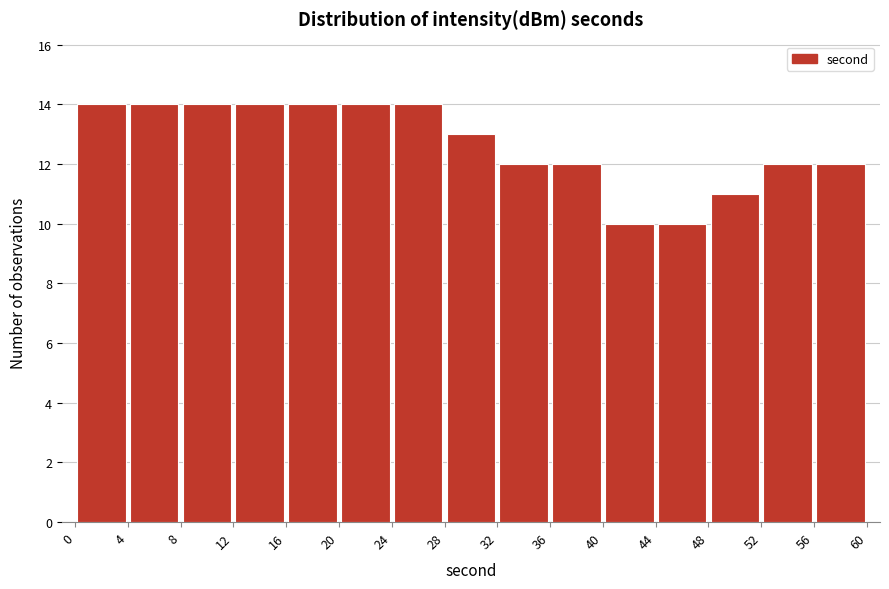

Reading left to right, transcribe this chart: for each bar, give the range it covers on the x-axis and its height. The values are not printed on the chart, so give them approximately, as read against the axis.

0 to 4: 14
4 to 8: 14
8 to 12: 14
12 to 16: 14
16 to 20: 14
20 to 24: 14
24 to 28: 14
28 to 32: 13
32 to 36: 12
36 to 40: 12
40 to 44: 10
44 to 48: 10
48 to 52: 11
52 to 56: 12
56 to 60: 12